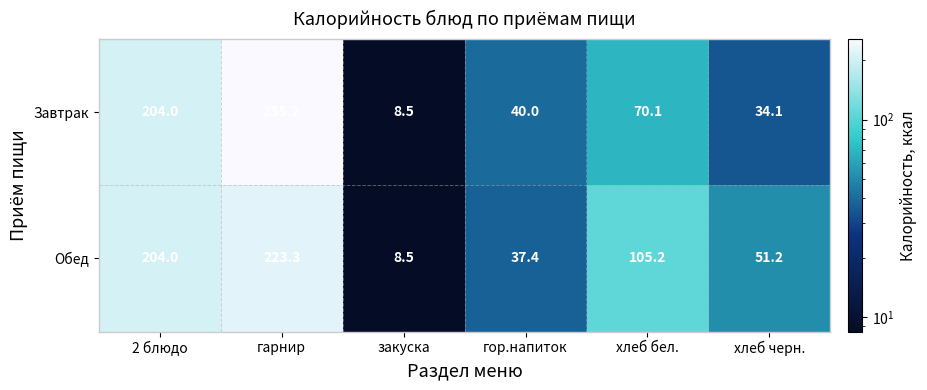

Which series has the largest total across all categories?

Обед